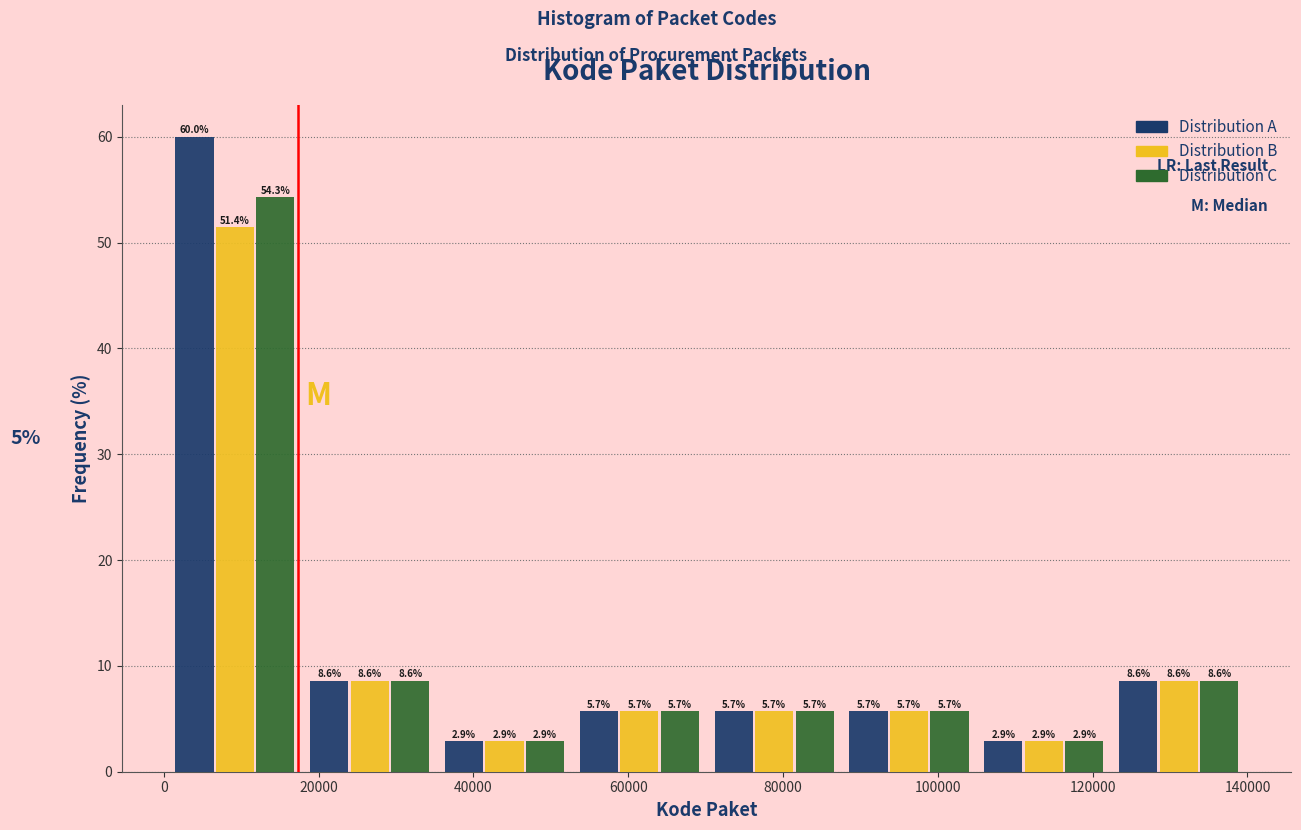

What is the height of the Distribution B bar covering 88000 to 104000 on the x-axis? The bar edges are not printed on the chart, so give them approximately, as read against the axis.

5.7